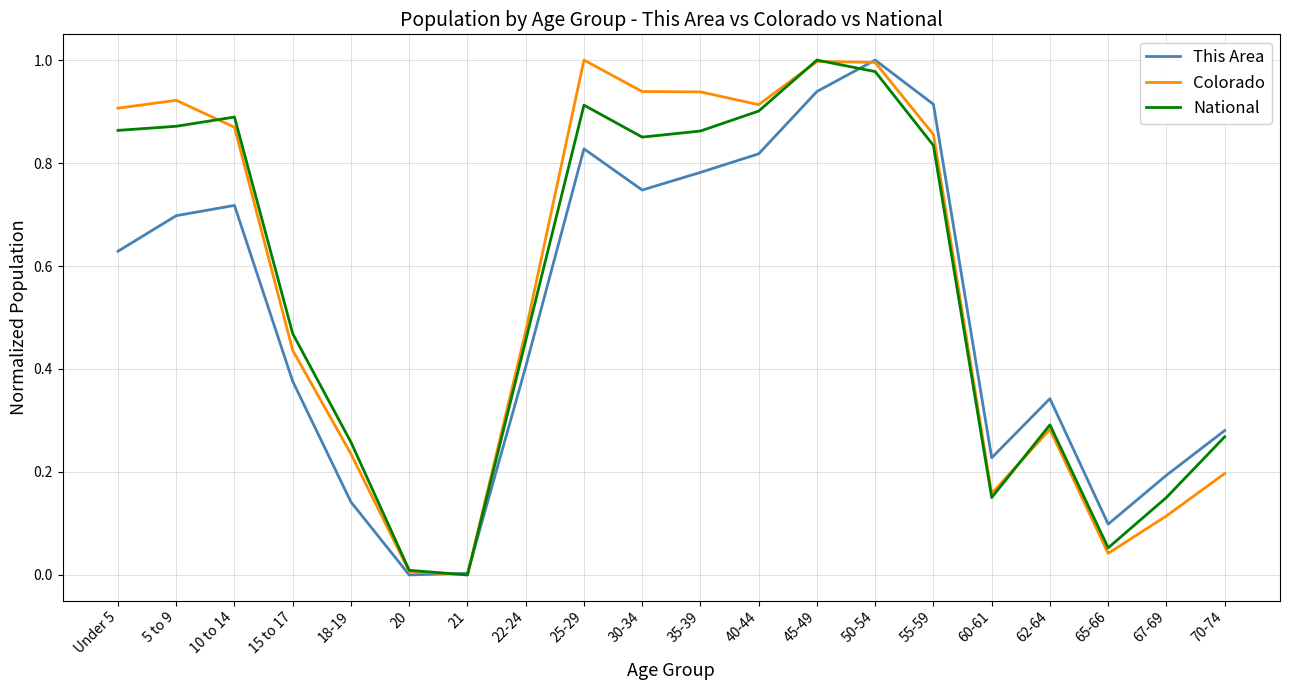

Is the value of This Area at 67-69 greater than the value of Colorado at 5 to 9?

No